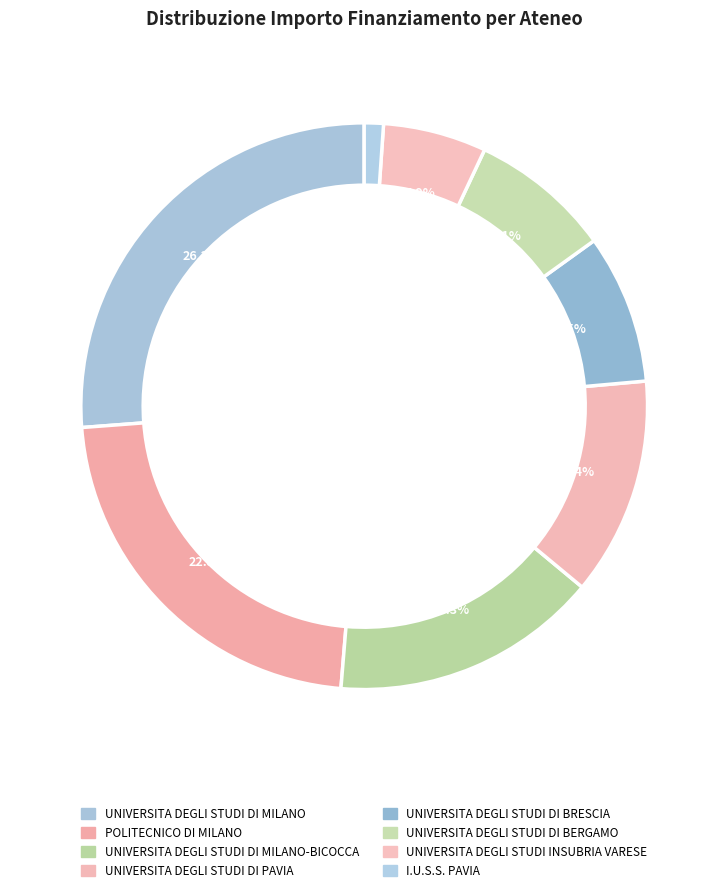

Is there a majority slice in this chart?

No